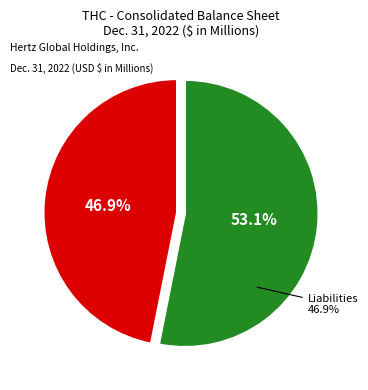

What percentage do Liabilities and Assets together represent?

100.0%